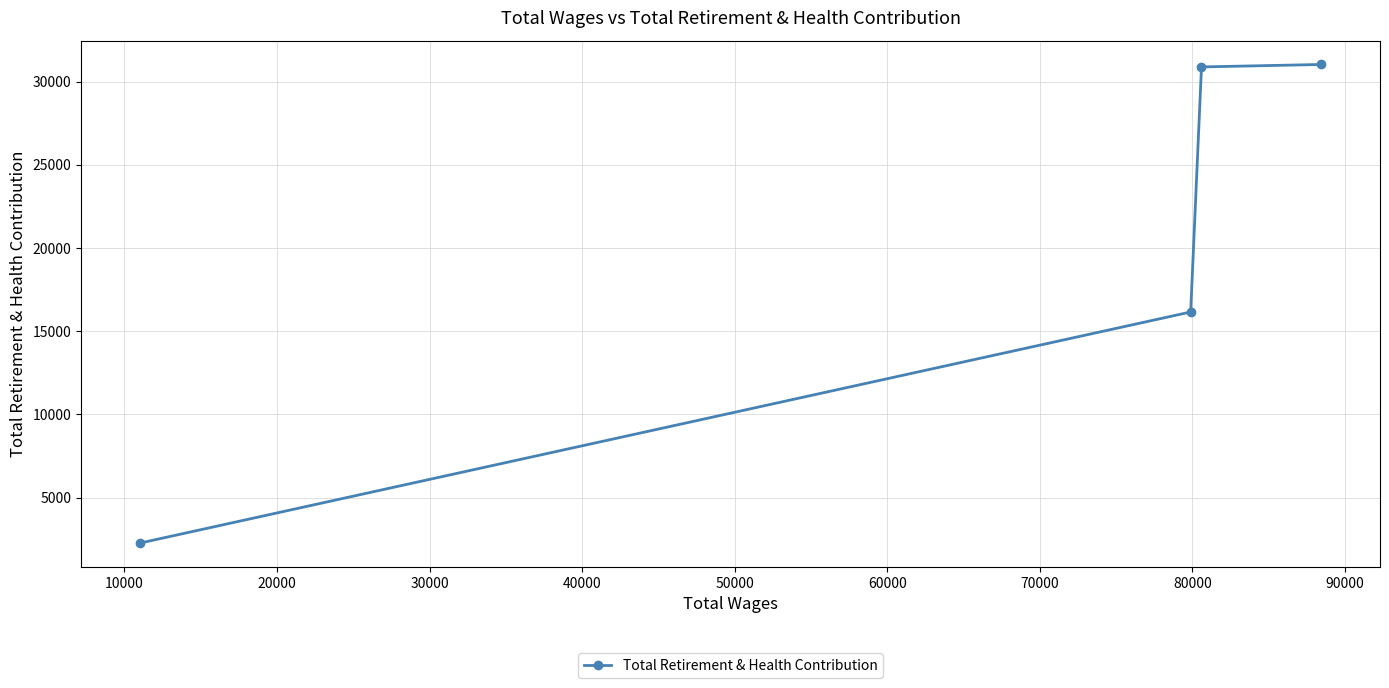

What is the difference between the maximum and minimum values?

28757